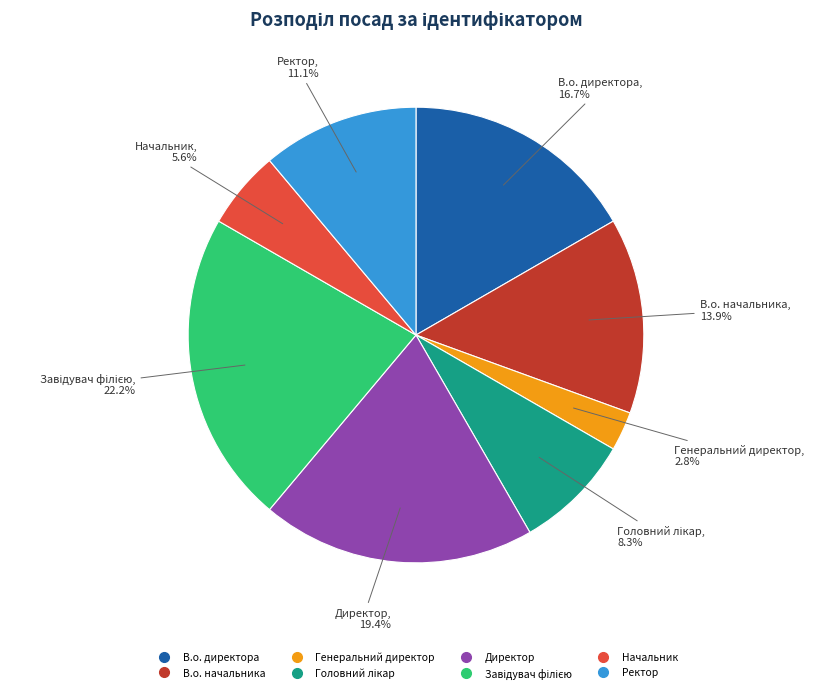

How many segments does this pie chart have?

8